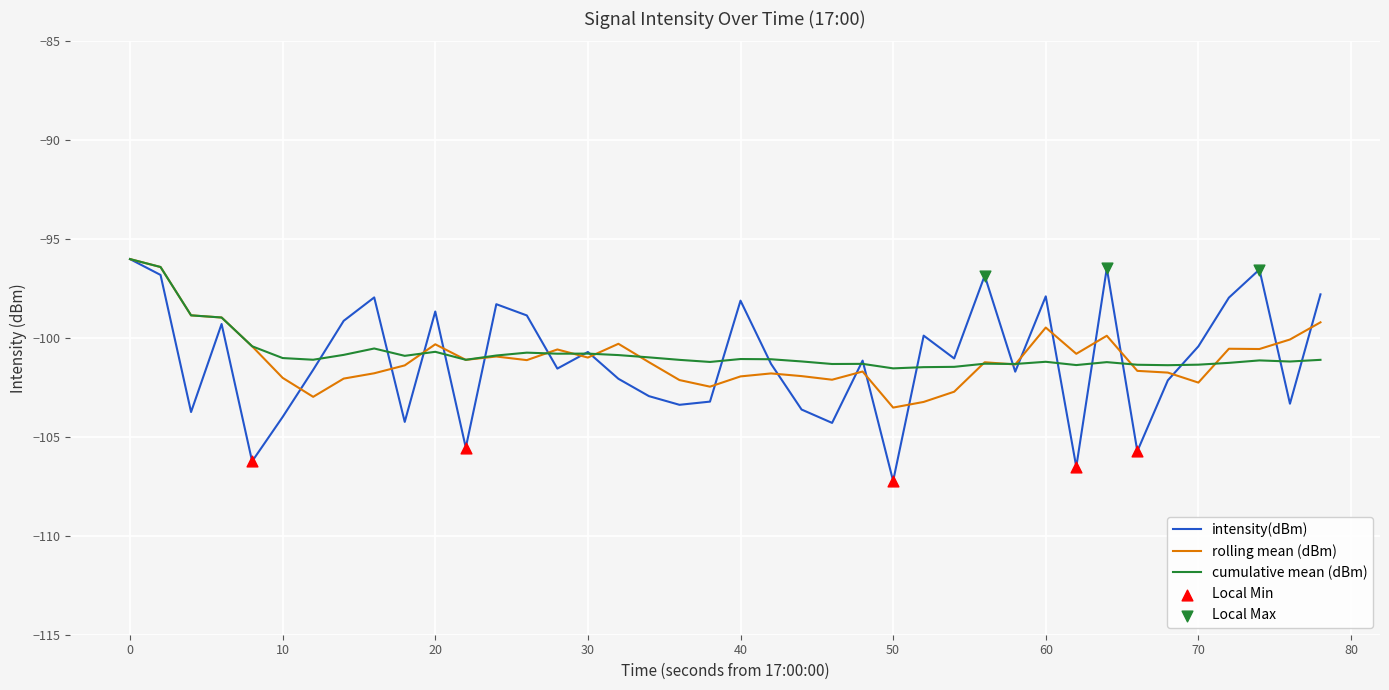

Which series has the largest range (max minus min)?

intensity(dBm)